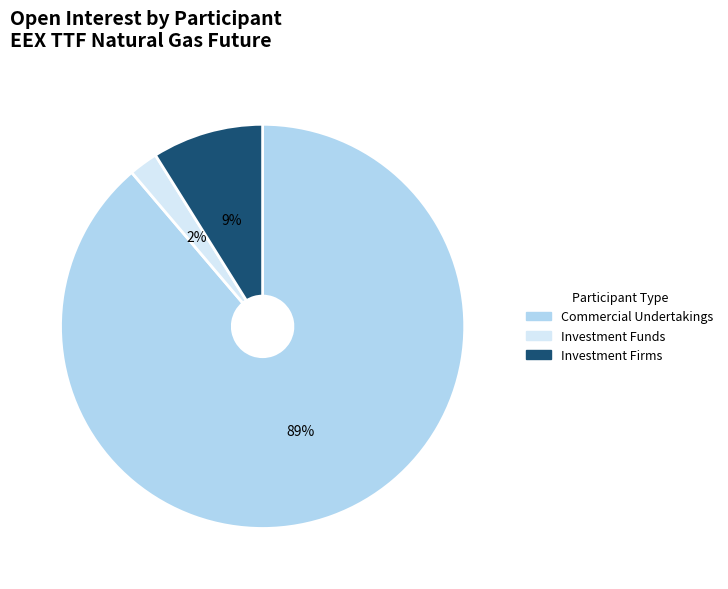

How many slices are in this pie chart?

3